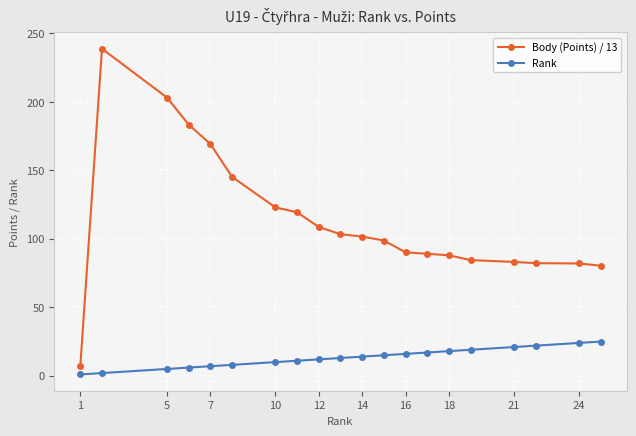

What is the sum of all Rank values?

266.0